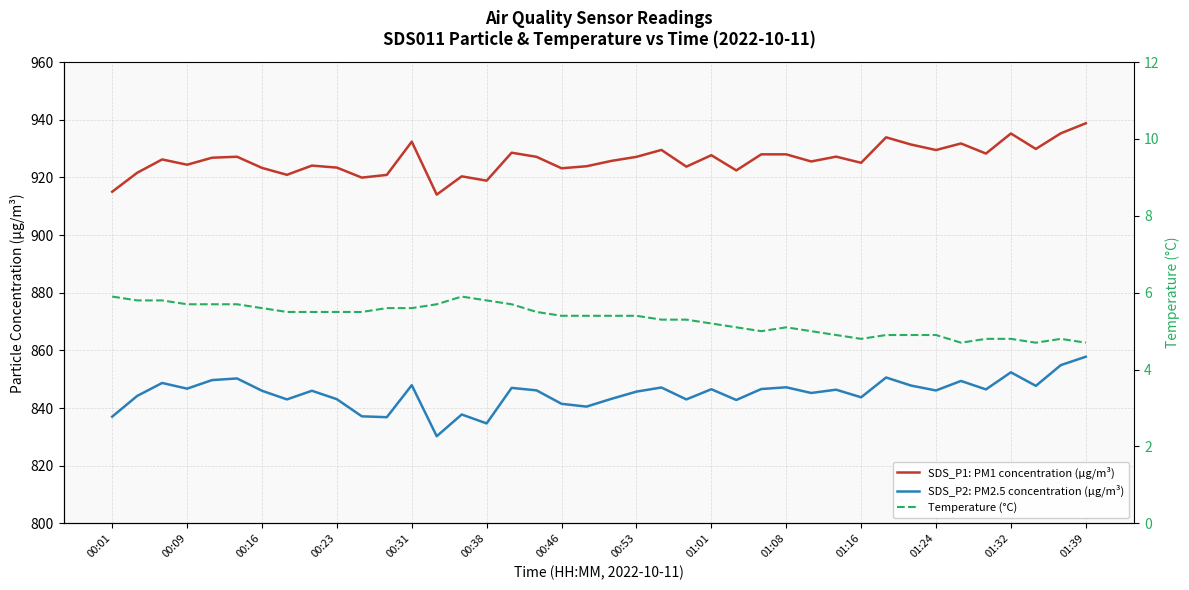

Does the chart have visible grid lines?

Yes